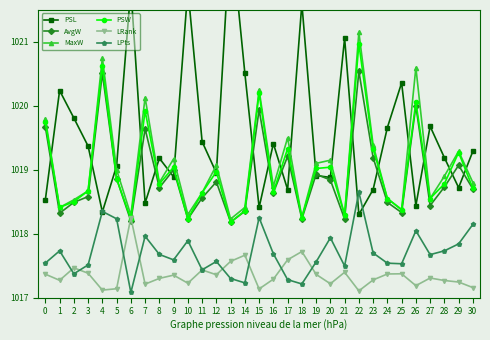

True or false: PSW has more than 1 points higher than both neighbors.

True